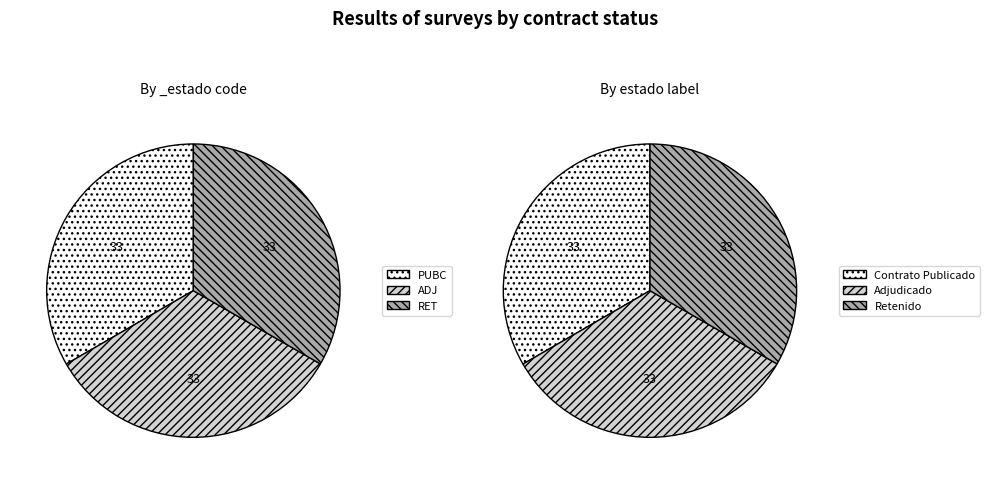

Rank the categories by value from highest to lowest.

PUBC, ADJ, RET